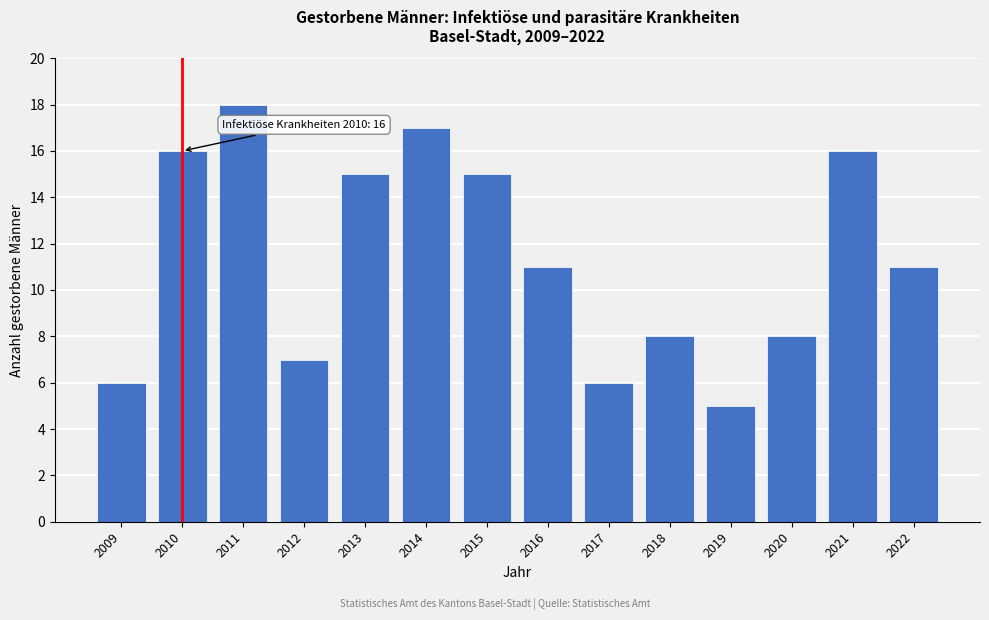

Reading left to right, list all the values displayed in this chart.

6	16	18	7	15	17	15	11	6	8	5	8	16	11